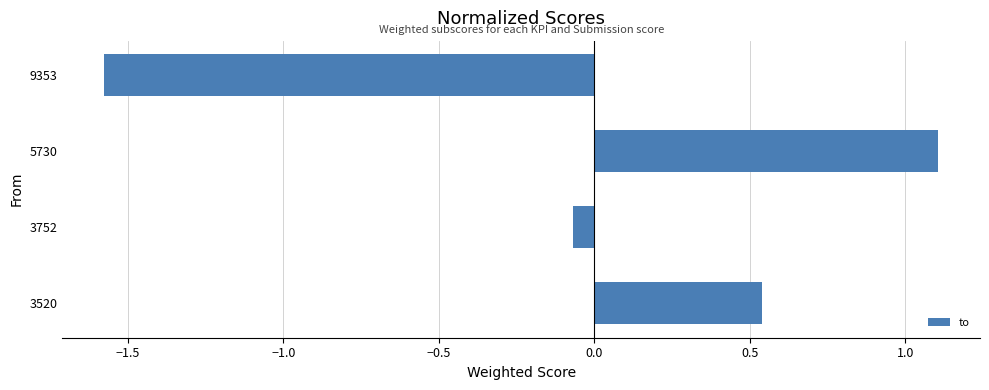

Rank the categories by value from highest to lowest.

5730, 3520, 3752, 9353